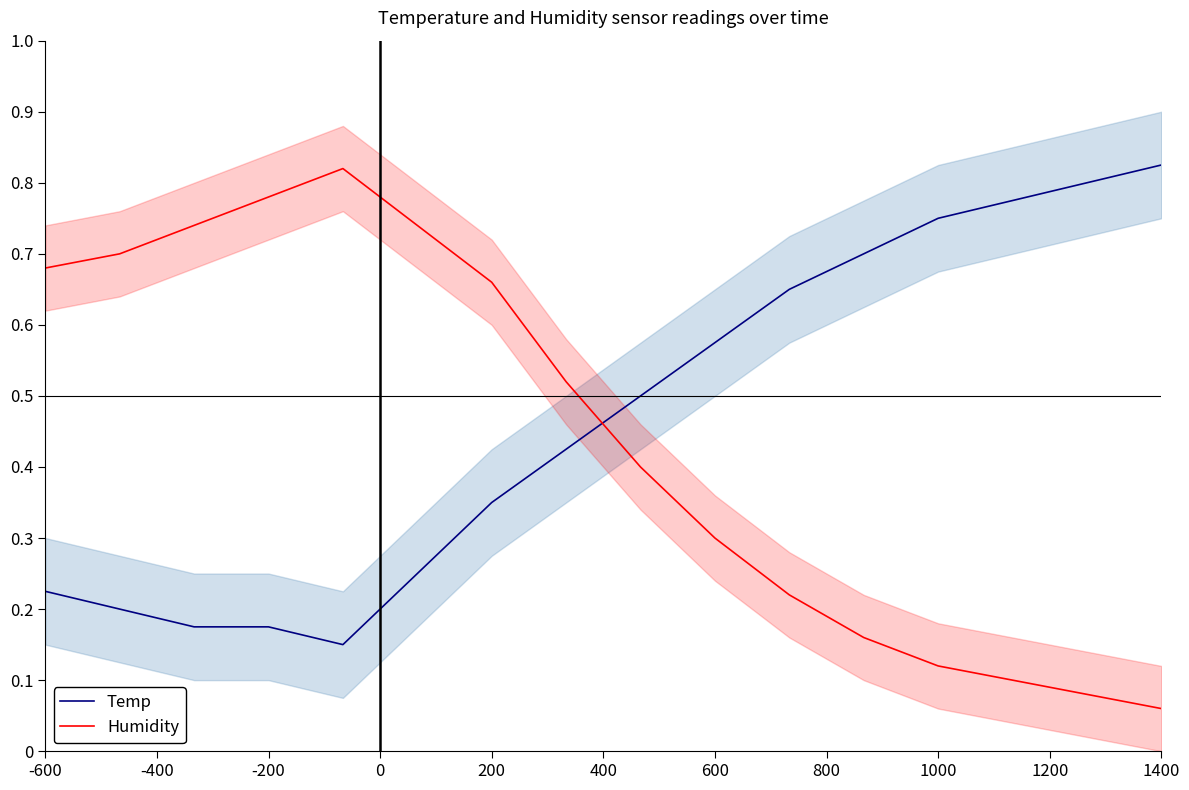

True or false: Humidity has a value of 0.2 at 1000.

False